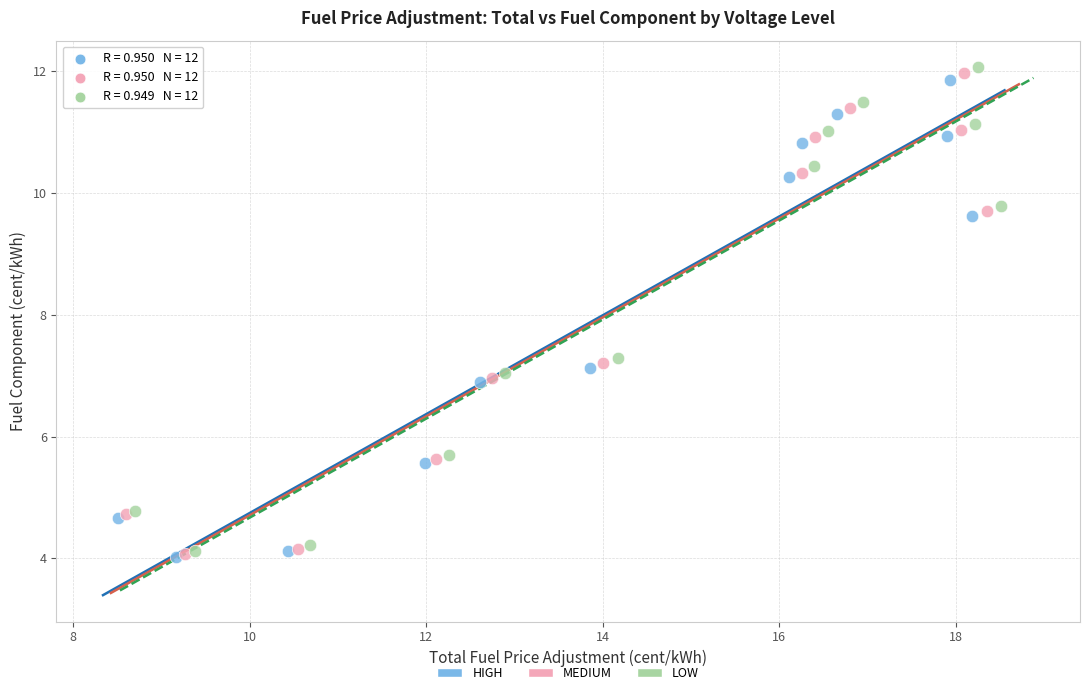

Which series has the widest spread of Y values?

LOW